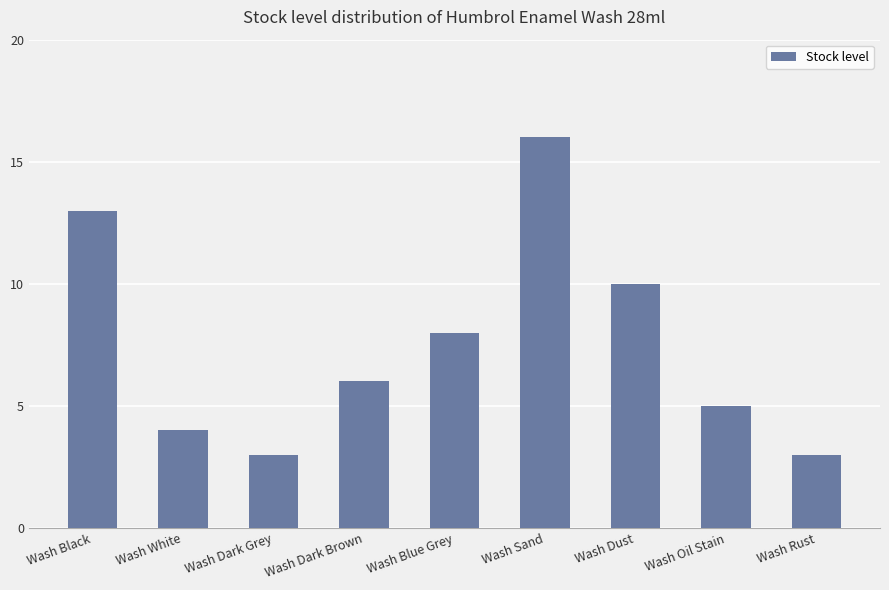

What is the label of the 9th bar from the left?

Wash Rust